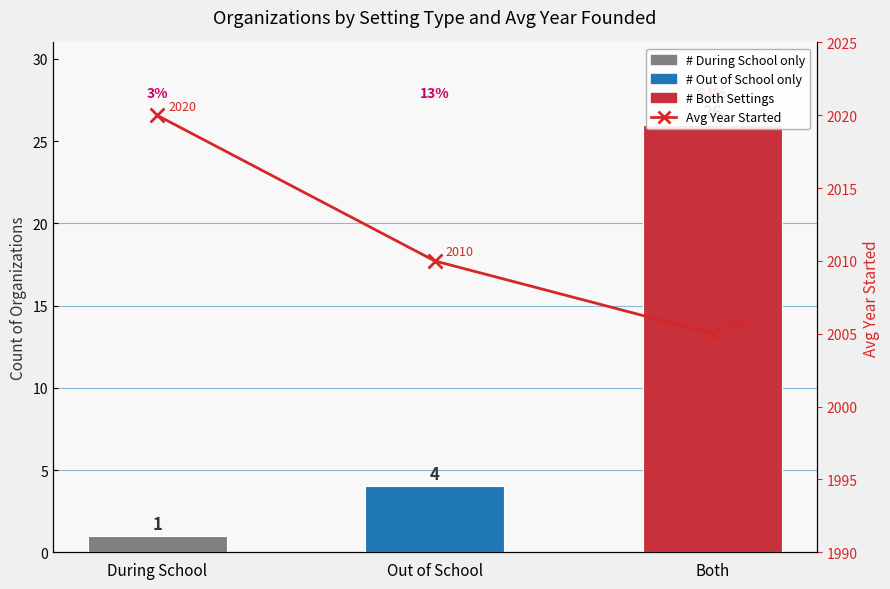

What is the difference between the values at Both and Out of School?

5